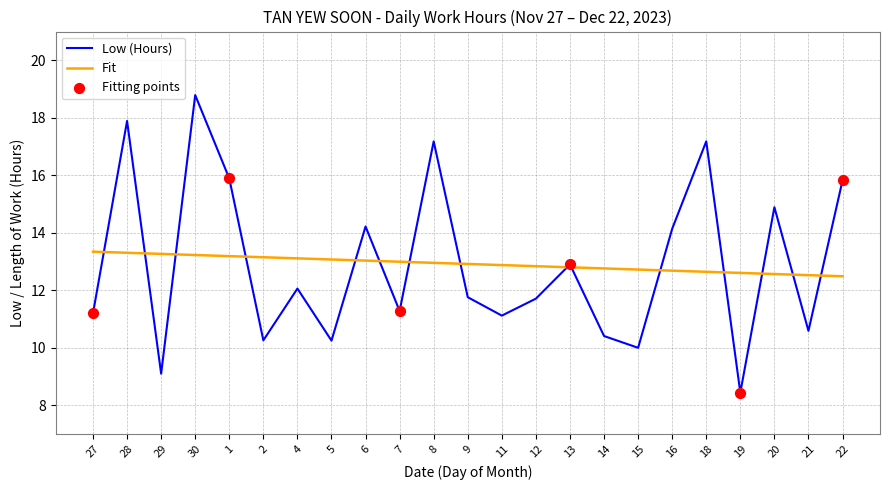

What is the spread (max minus min) of values at 2?

2.9